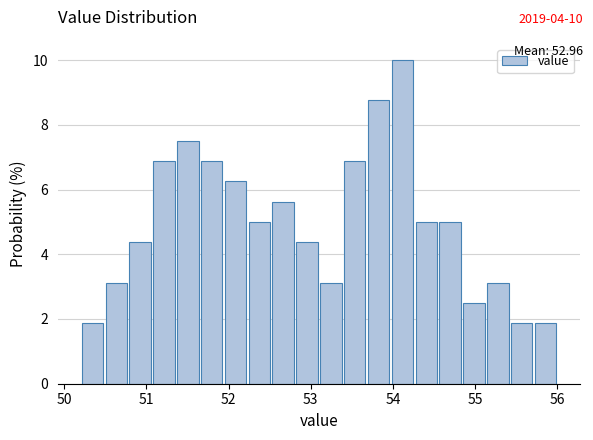

Read against the x-axis, roughly where is the centre of the tallest bar?

54.1